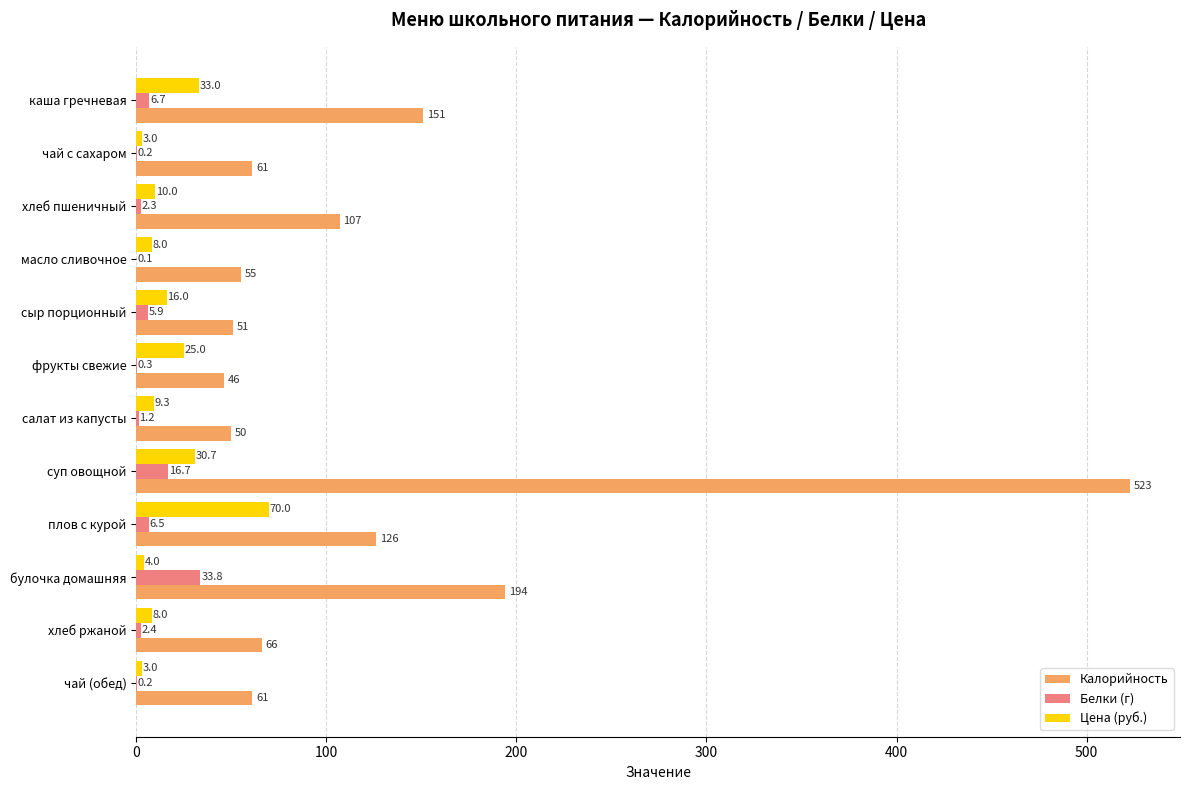

True or false: Белки (г) has a value of 11.4 at булочка домашняя.

False